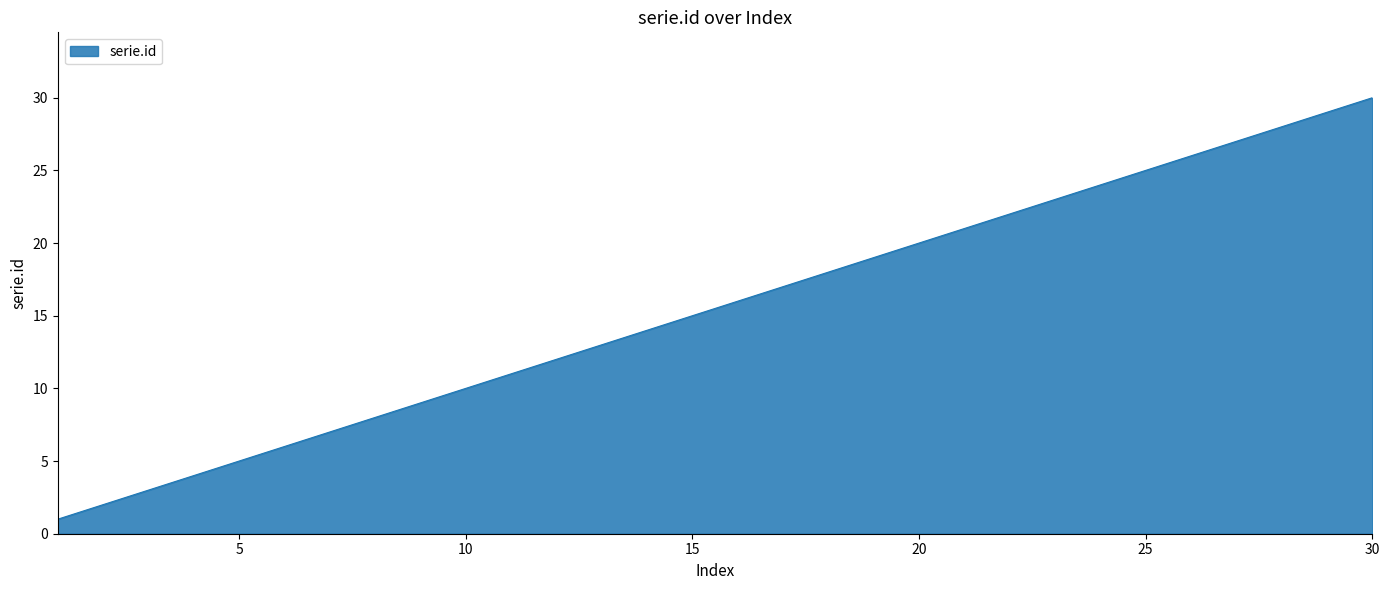

What is the greatest value displayed?

30